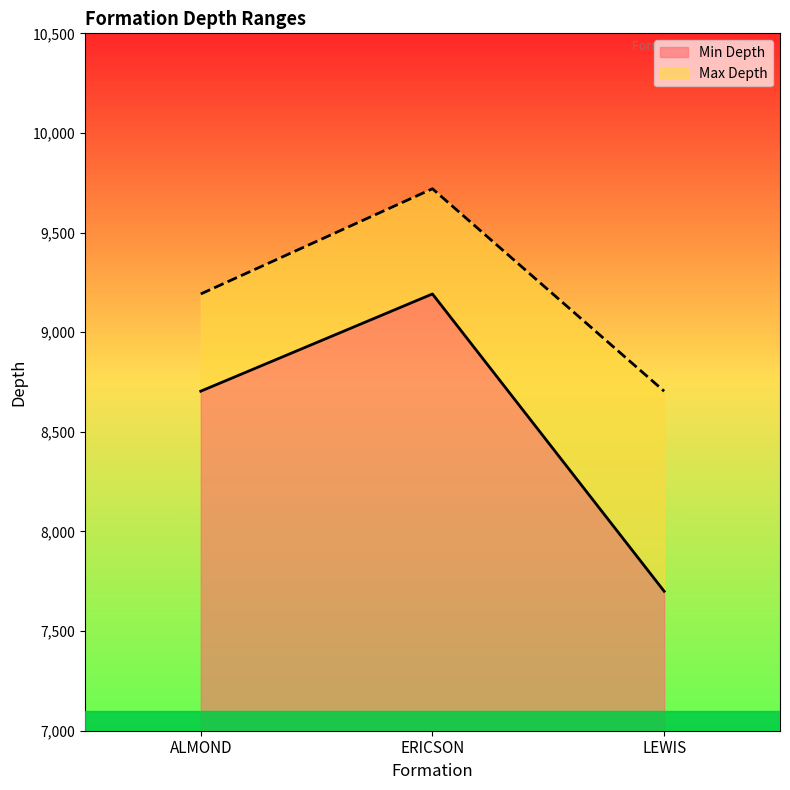

Reading right to left, list all the values displayed in this chart.

Min Depth: 7700	9192	8704
Max Depth: 8704	9720	9192